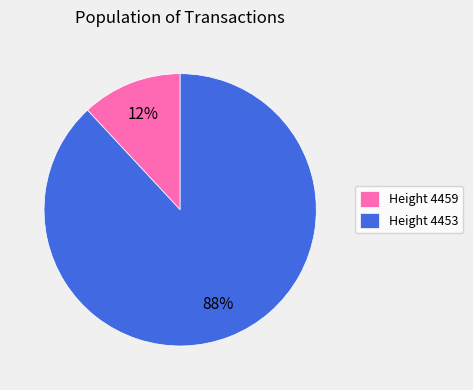

To the nearest percent, what percentage of the pie is Height 4453?

88%